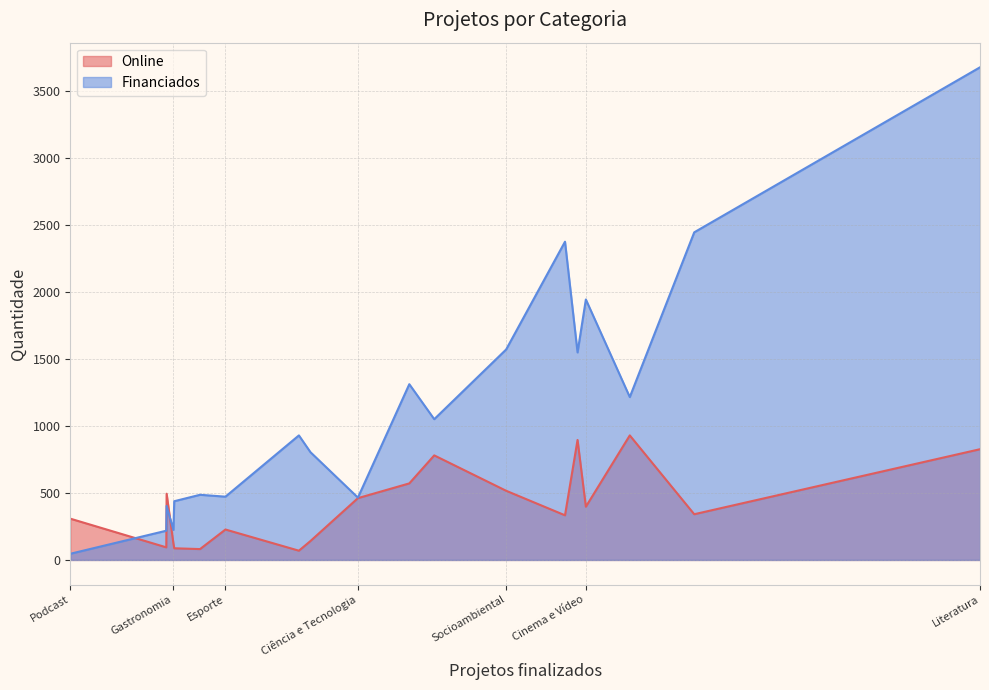

What is the sum of all Online values?

7674